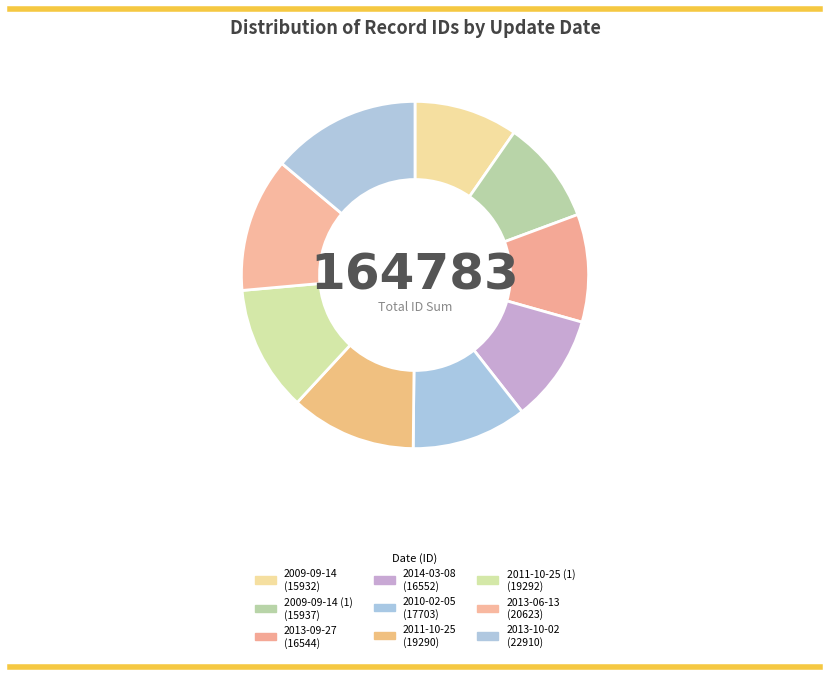

How many slices are in this pie chart?

9